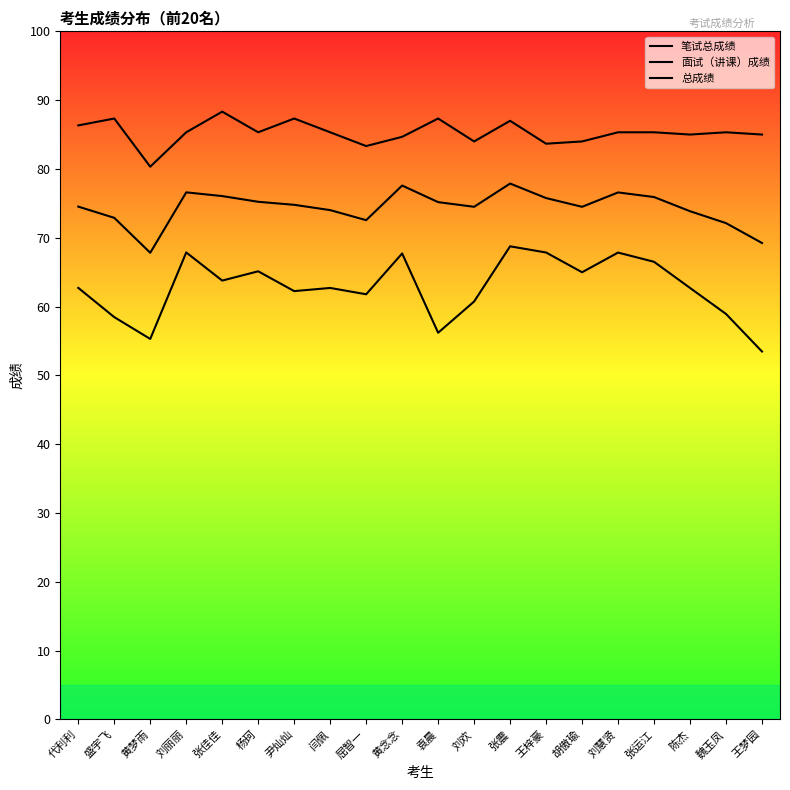

At how many categories does at least one series exceed 62?

20